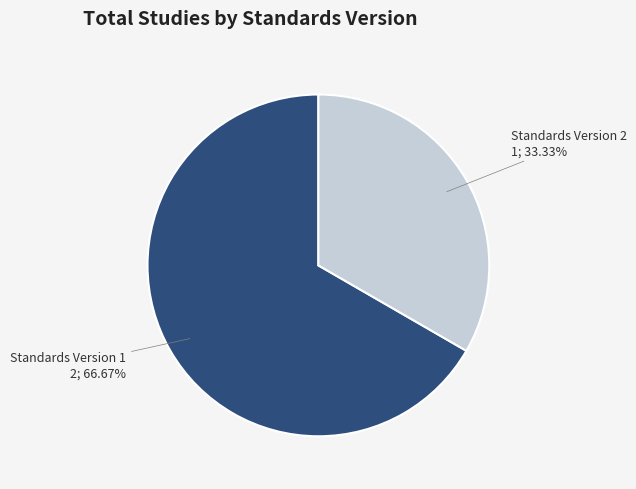

Rank the categories by value from lowest to highest.

Standards Version 2, Standards Version 1